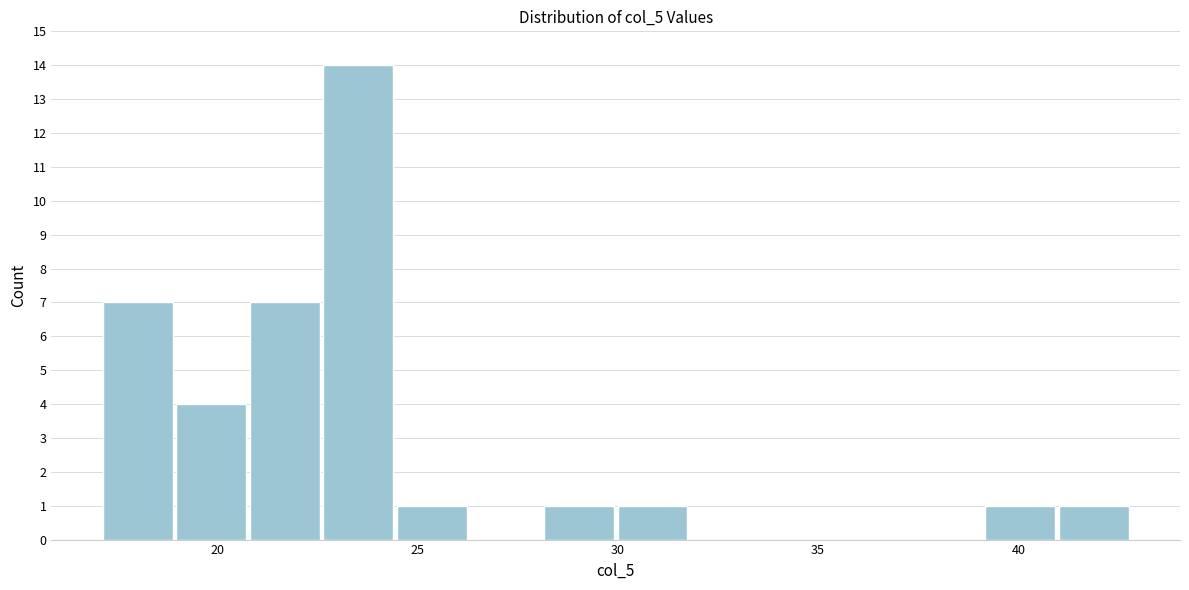

Around what value on the x-axis is the tallest bar? Give the approximate position of its centre, as read against the axis.

23.5